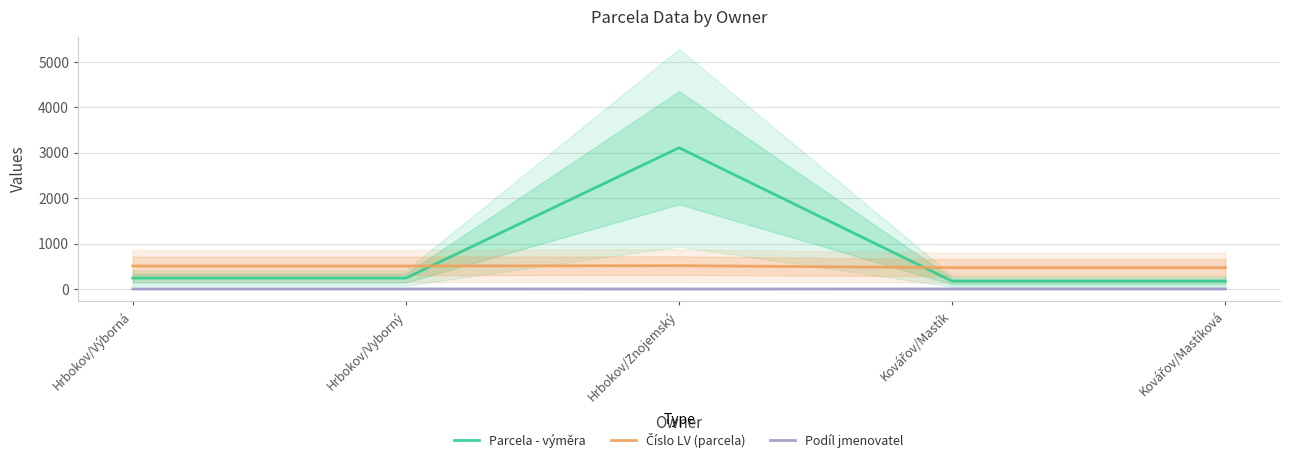

What is the spread (max minus min) of values at Hrbokov/Vyborný?

505